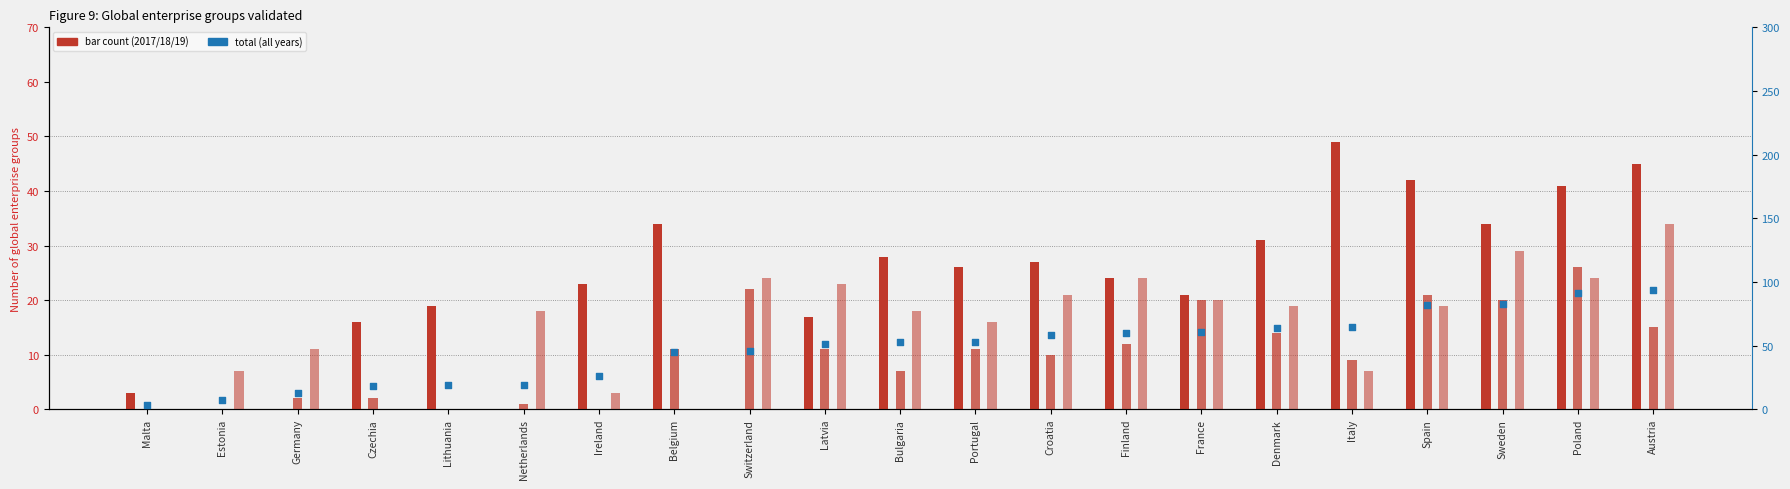

What is the ratio of the value at Poland to the value at Switzerland?

2.0